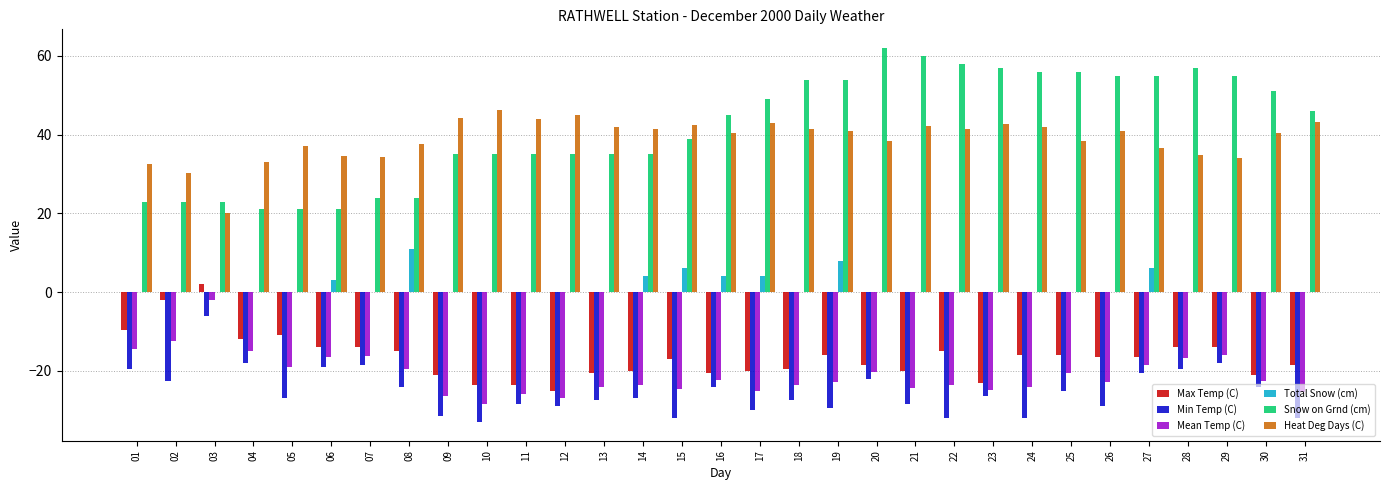

The Total Snow (cm) series shows 3.4 at 13. True or false?

False